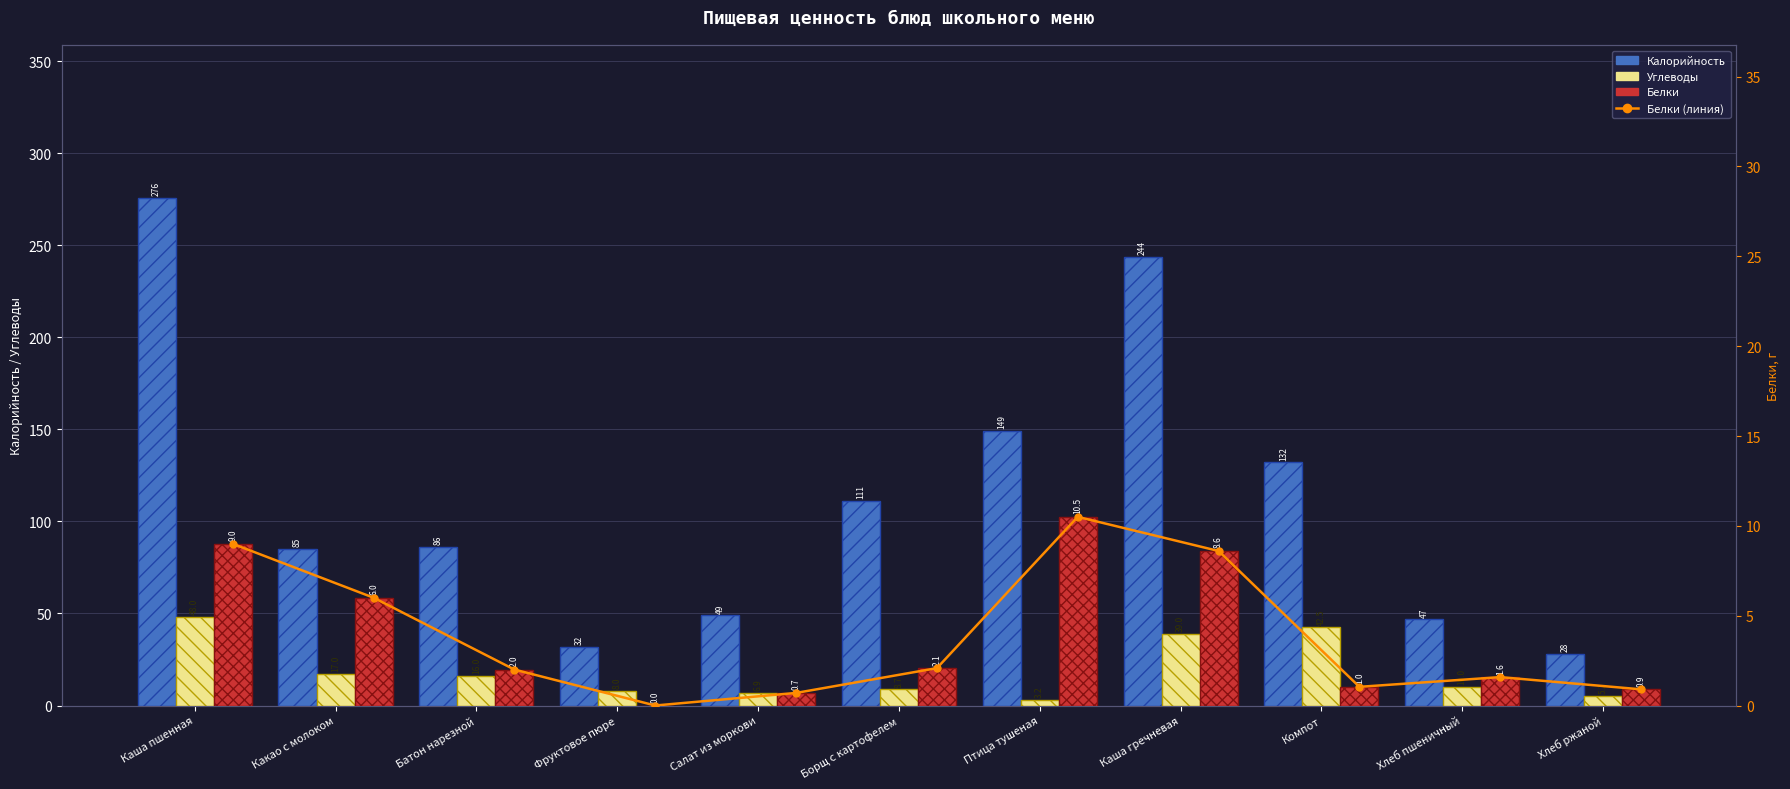

The Белки series shows 1.3 at Хлеб ржаной. True or false?

False